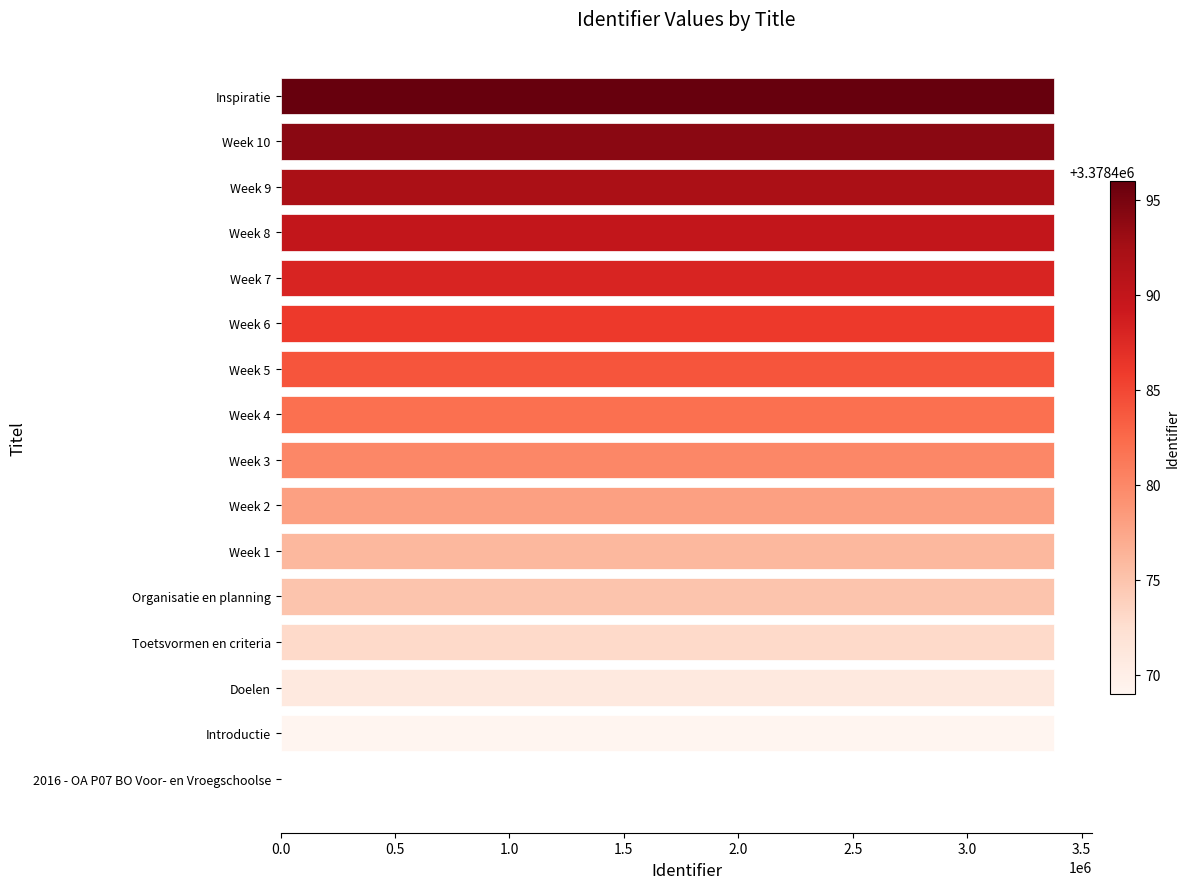

What is the ratio of the value at Doelen to the value at Week 9?

1.0